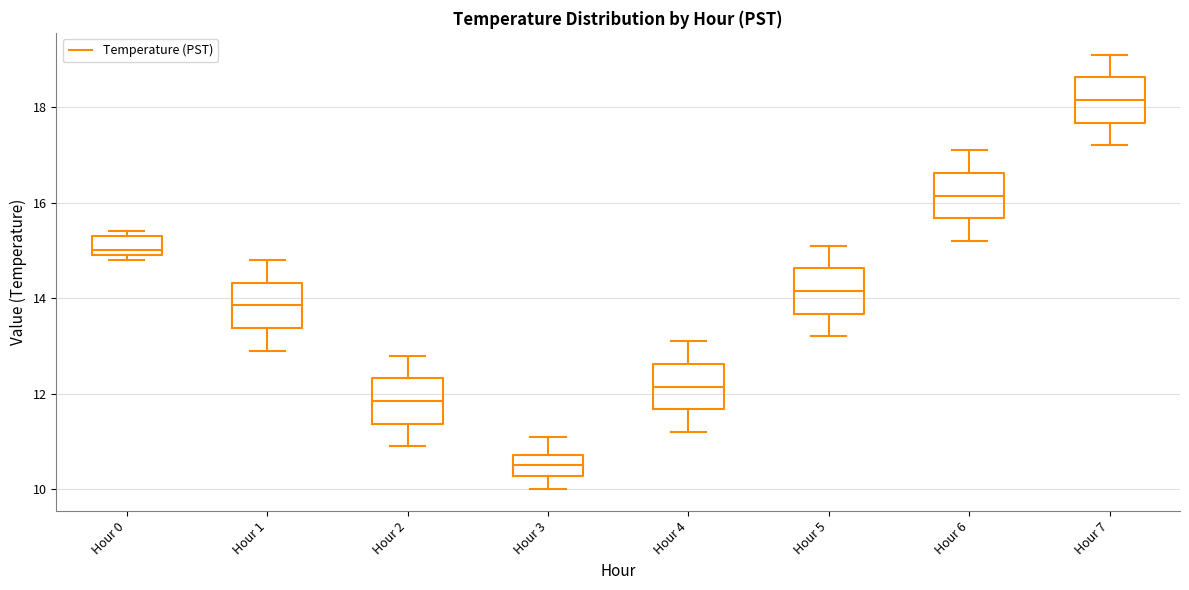

Reading left to right, read every box against the y-axis: the position of its median line, the range the box covers, and the ends of its whiskers. The values are not printed on the chart, so give them approximately, as read against the axis.

Hour 0: median 15.0 (just above the box's lower edge), box 15.0 to 15.4, whiskers 14.8 to 15.4 (just above the box's upper edge)
Hour 1: median 13.8, box 13.4 to 14.4, whiskers 13.0 to 14.8
Hour 2: median 11.8, box 11.4 to 12.4, whiskers 11.0 to 12.8
Hour 3: median 10.6, box 10.2 to 10.8, whiskers 10.0 to 11.2
Hour 4: median 12.2, box 11.6 to 12.6, whiskers 11.2 to 13.2
Hour 5: median 14.2, box 13.6 to 14.6, whiskers 13.2 to 15.2
Hour 6: median 16.2, box 15.6 to 16.6, whiskers 15.2 to 17.2
Hour 7: median 18.2, box 17.6 to 18.6, whiskers 17.2 to 19.2